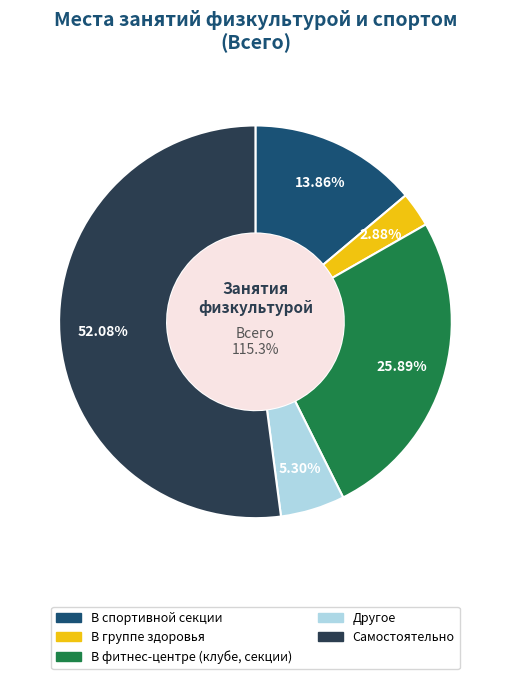

To the nearest percent, what is the combined percentage of В фитнес-центре (клубе, секции) and Самостоятельно?

78%